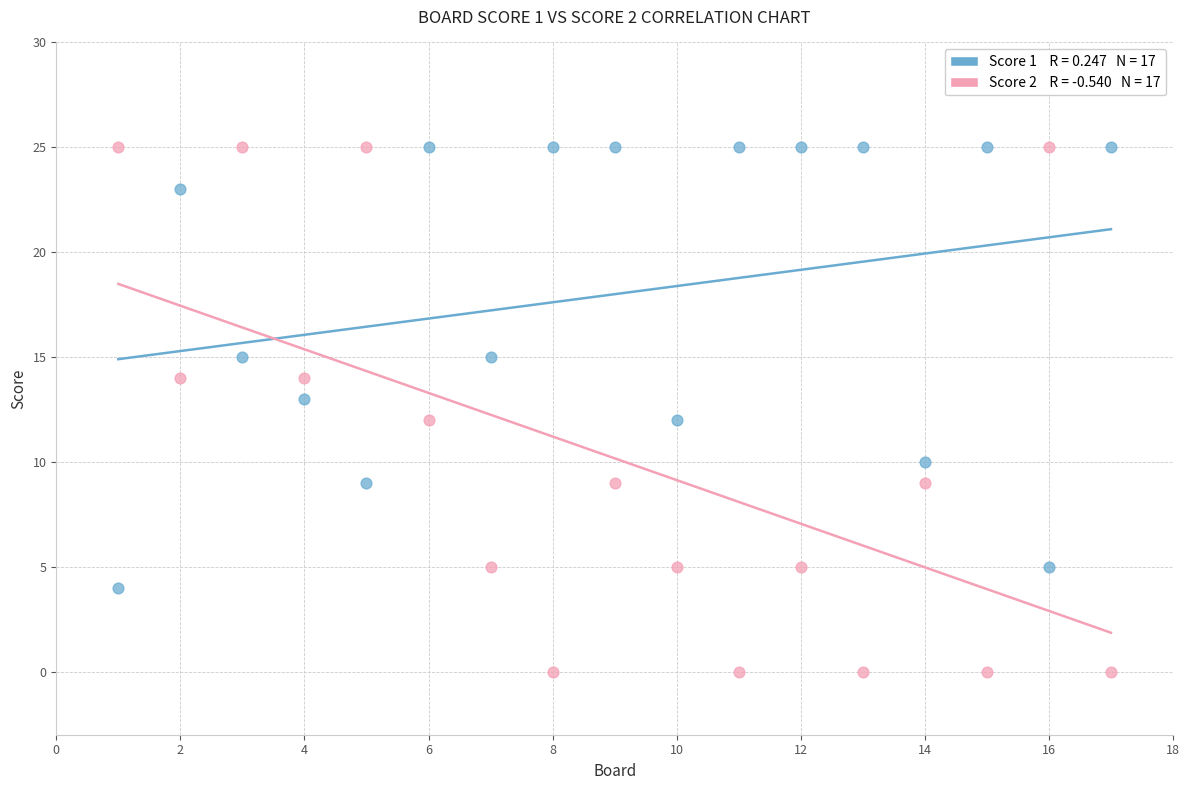

Across all data points, what is the range of Y values (max minus min)?

25